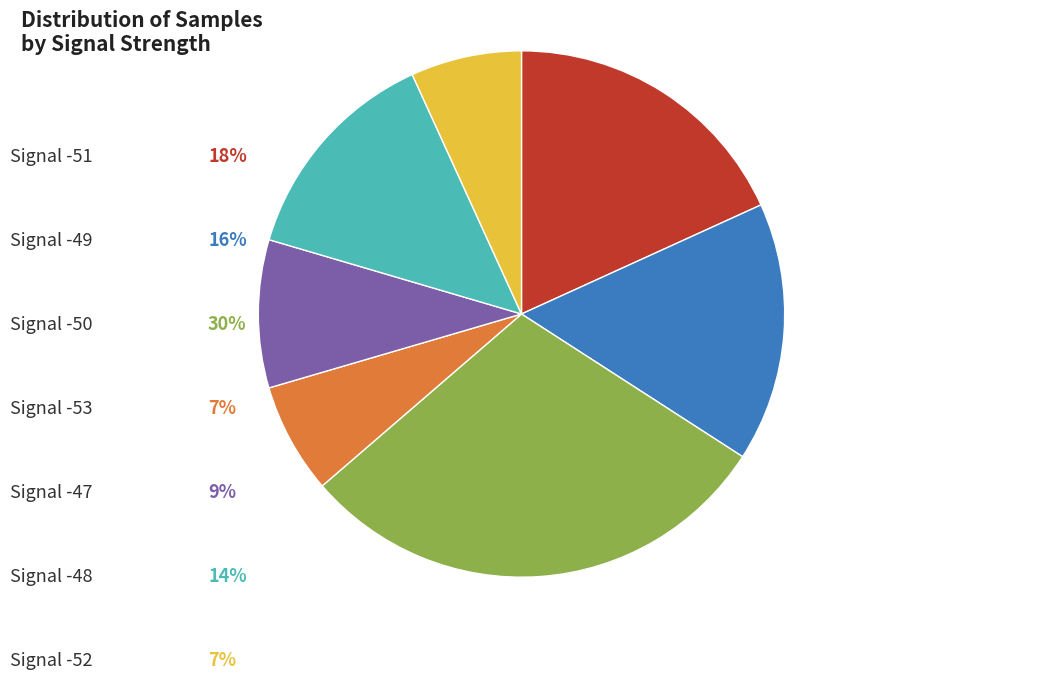

Is there any slice that represents more than half of the pie?

No